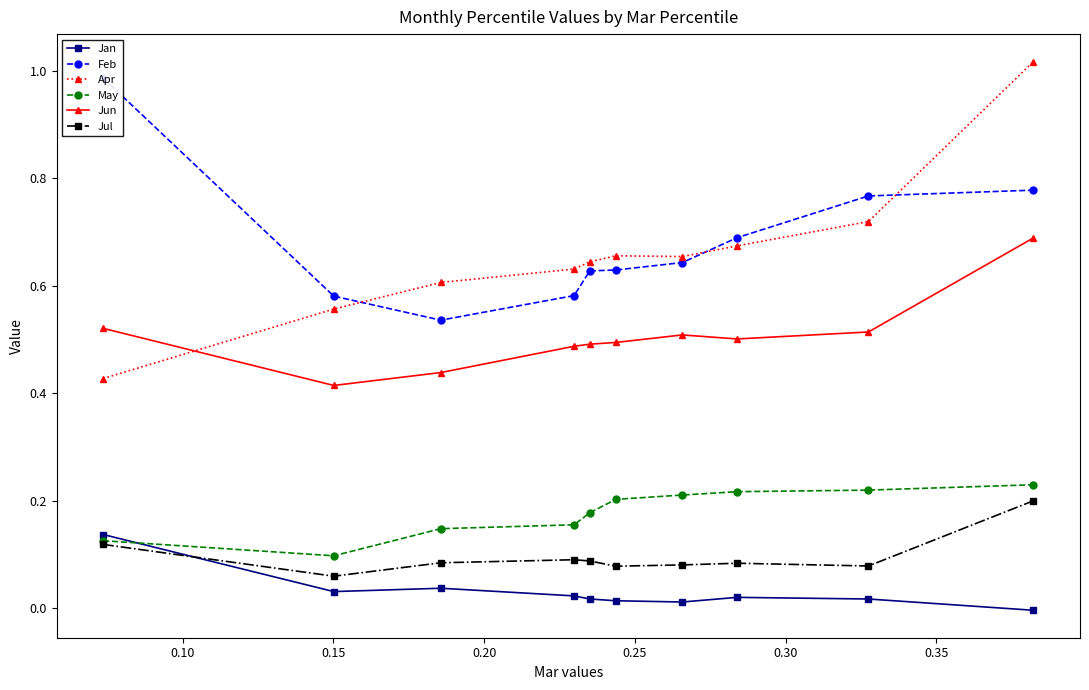

True or false: Apr and Jan cross at least once.

False